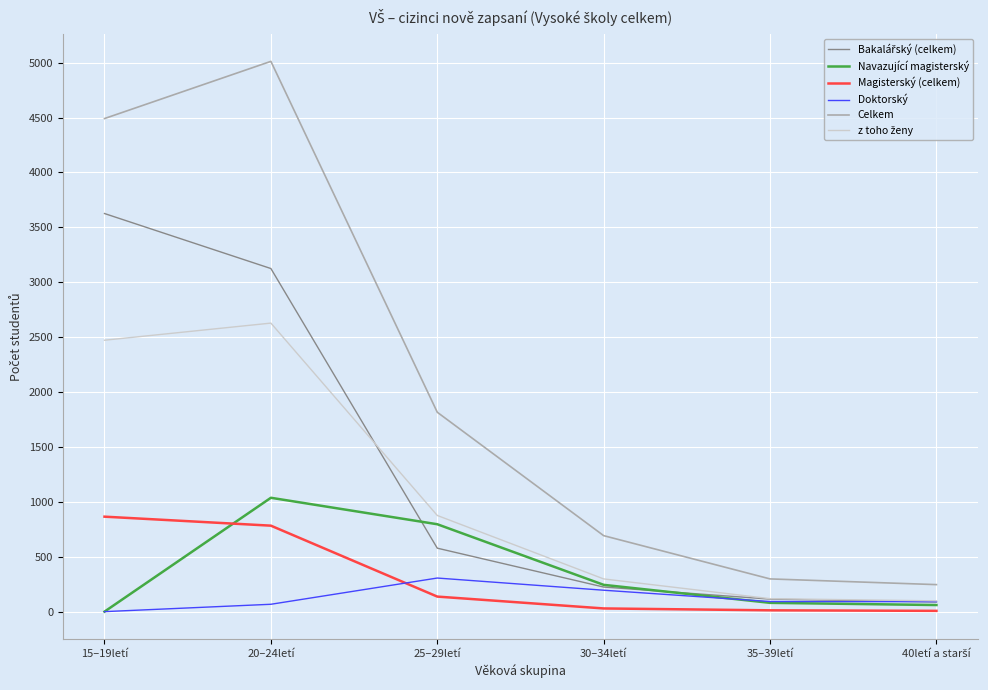

True or false: Navazující magisterský and Celkem intersect in this chart.

False